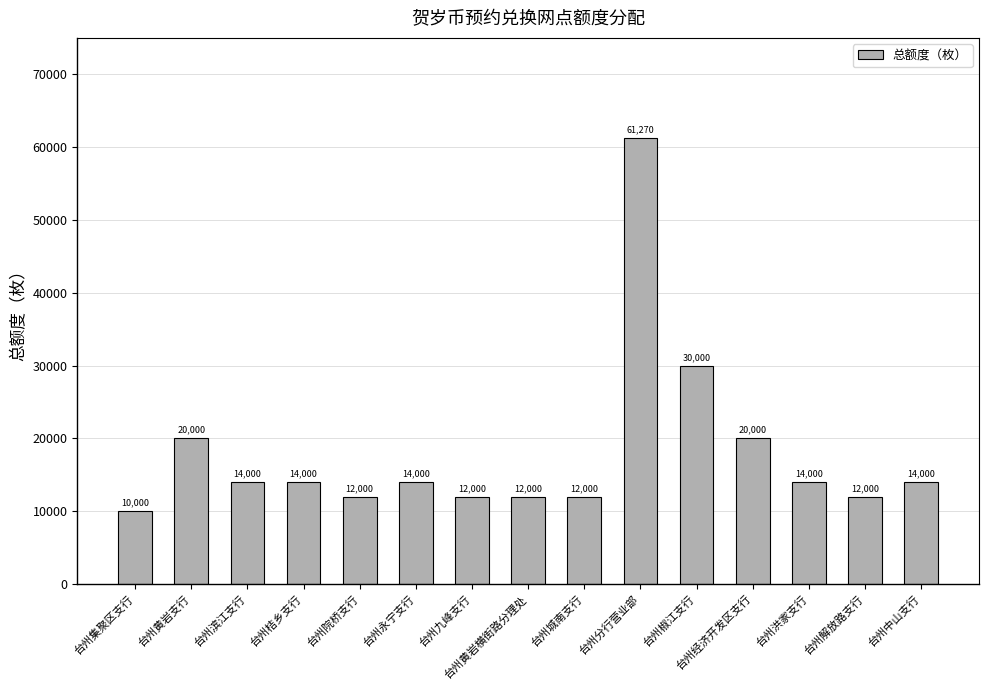

True or false: the data shows 24434 at 台州中山支行.

False